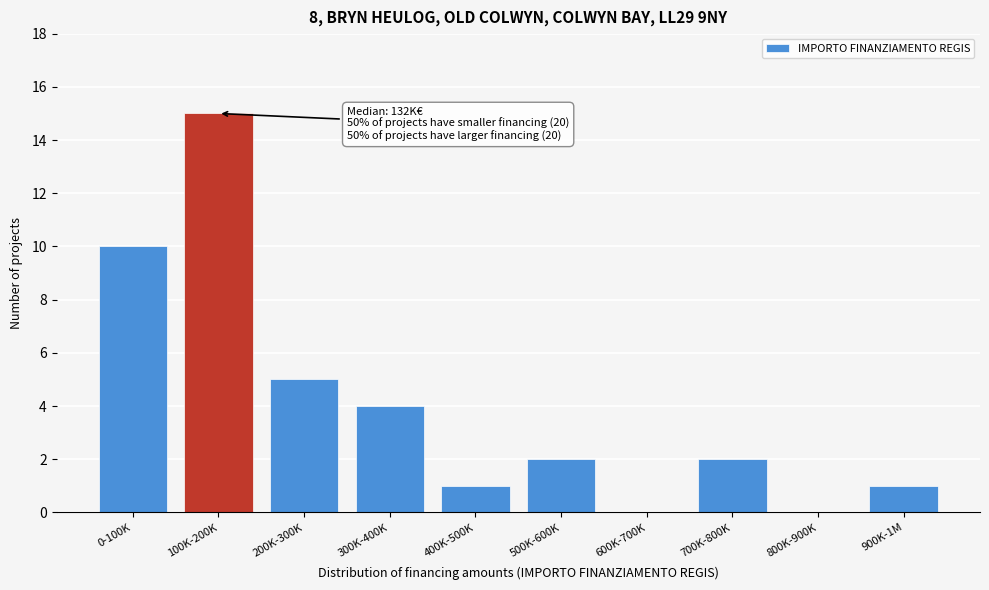

Reading left to right, list all the values displayed in this chart.

0-100K=10	100K-200K=15	200K-300K=5	300K-400K=4	400K-500K=1	500K-600K=2	600K-700K=0	700K-800K=2	800K-900K=0	900K-1M=1